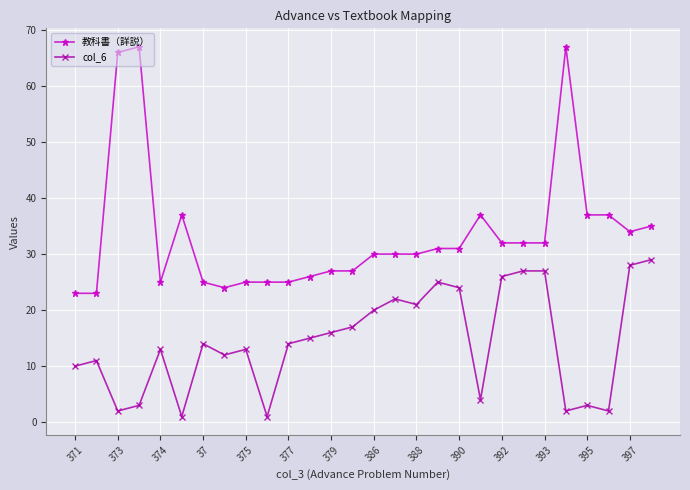

How many data points in 教科書（詳説） are less than 31?

14